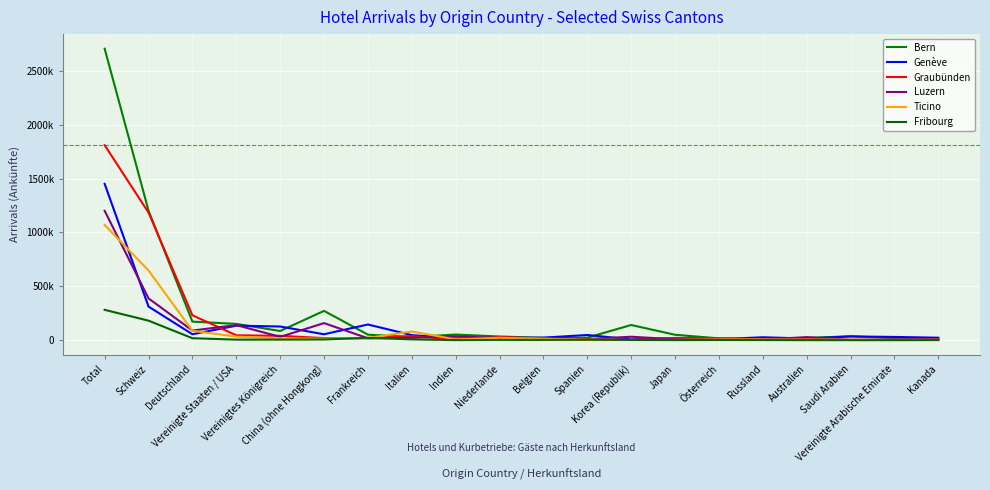

True or false: Ticino and Genève intersect in this chart.

True